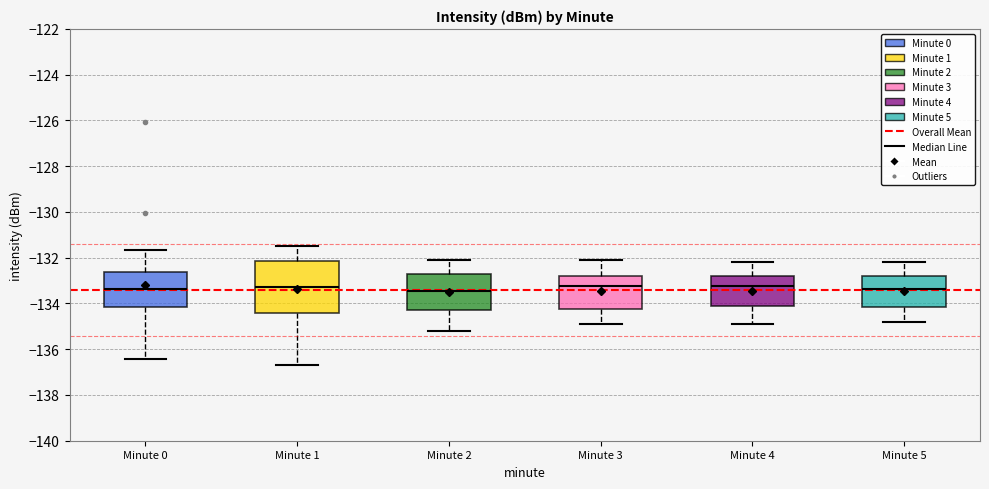

Reading left to right, read every box against the y-axis: the position of its median line, the range the box covers, and the ends of its whiskers. The values are not printed on the chart, so give them approximately, as read against the axis.

Minute 0: median -133.4, box -134.2 to -132.6, whiskers -136.4 to -131.6
Minute 1: median -133.2, box -134.4 to -132.2, whiskers -136.8 to -131.4
Minute 2: median -133.4, box -134.2 to -132.8, whiskers -135.2 to -132.0
Minute 3: median -133.2, box -134.2 to -132.8, whiskers -134.8 to -132.0
Minute 4: median -133.2, box -134.0 to -132.8, whiskers -134.8 to -132.2
Minute 5: median -133.4, box -134.2 to -132.8, whiskers -134.8 to -132.2